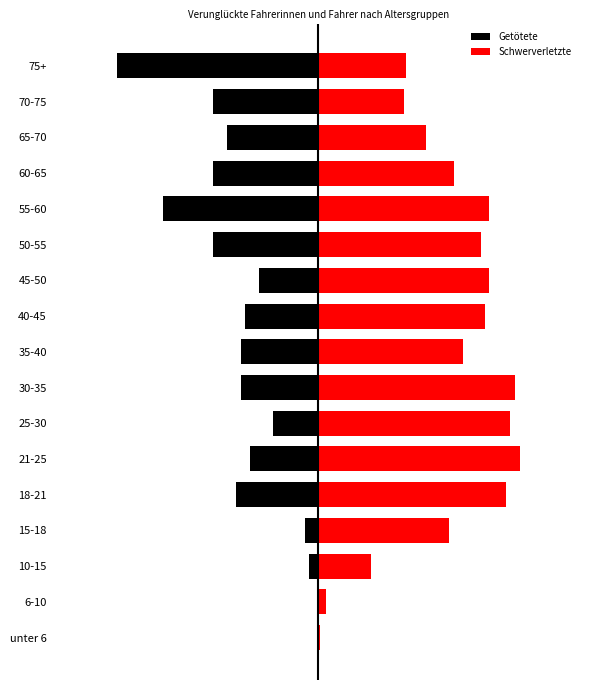

How many data points in Schwerverletzte are less than 31?

8